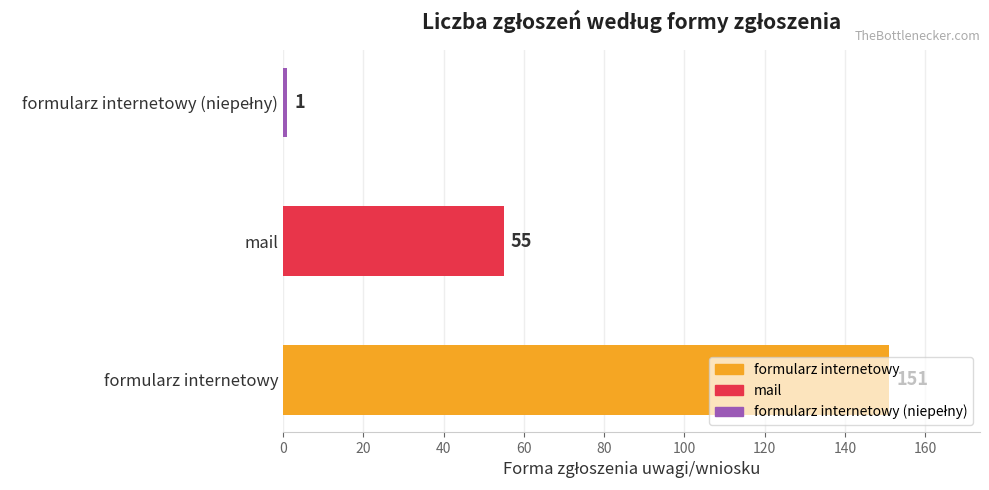

What is the difference between the second highest and minimum values?

54